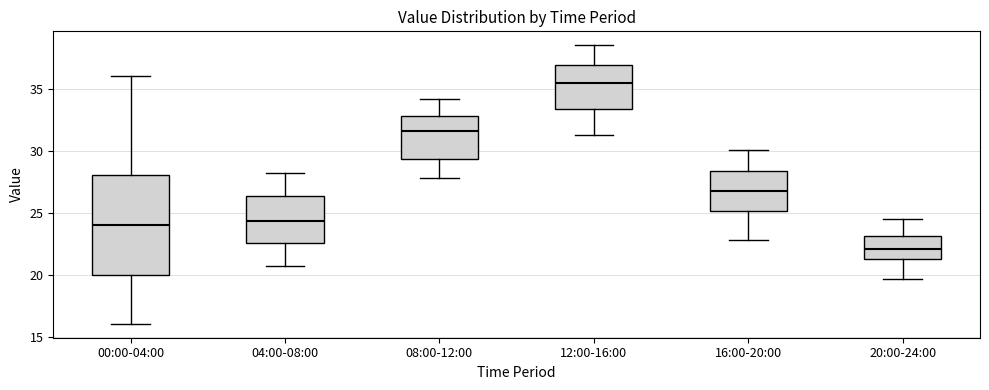

Which box has the lowest median line?

20:00-24:00